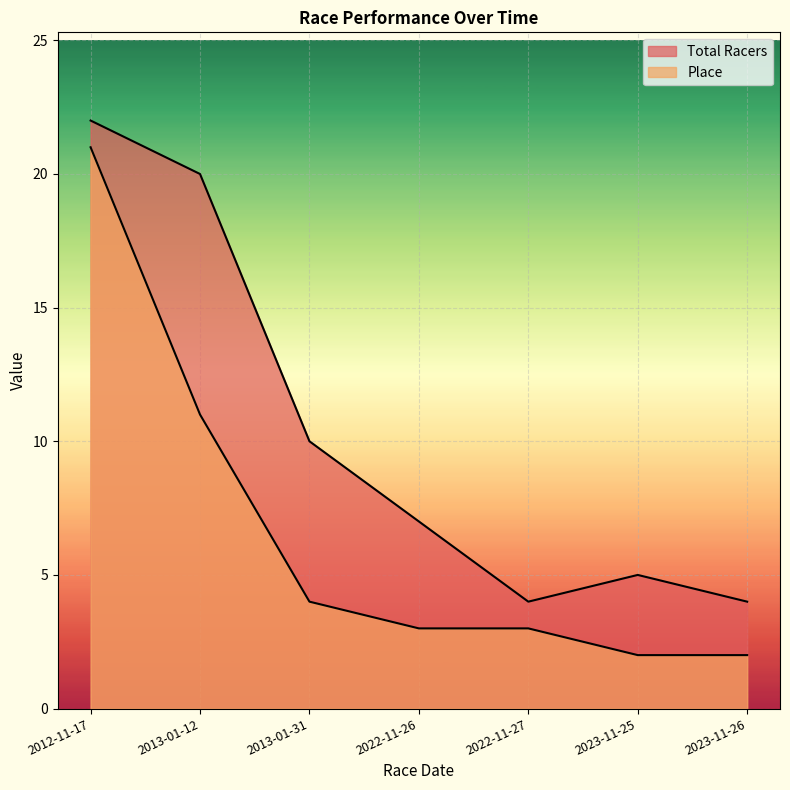

Which label corresponds to the largest value in the chart?

2012-11-17